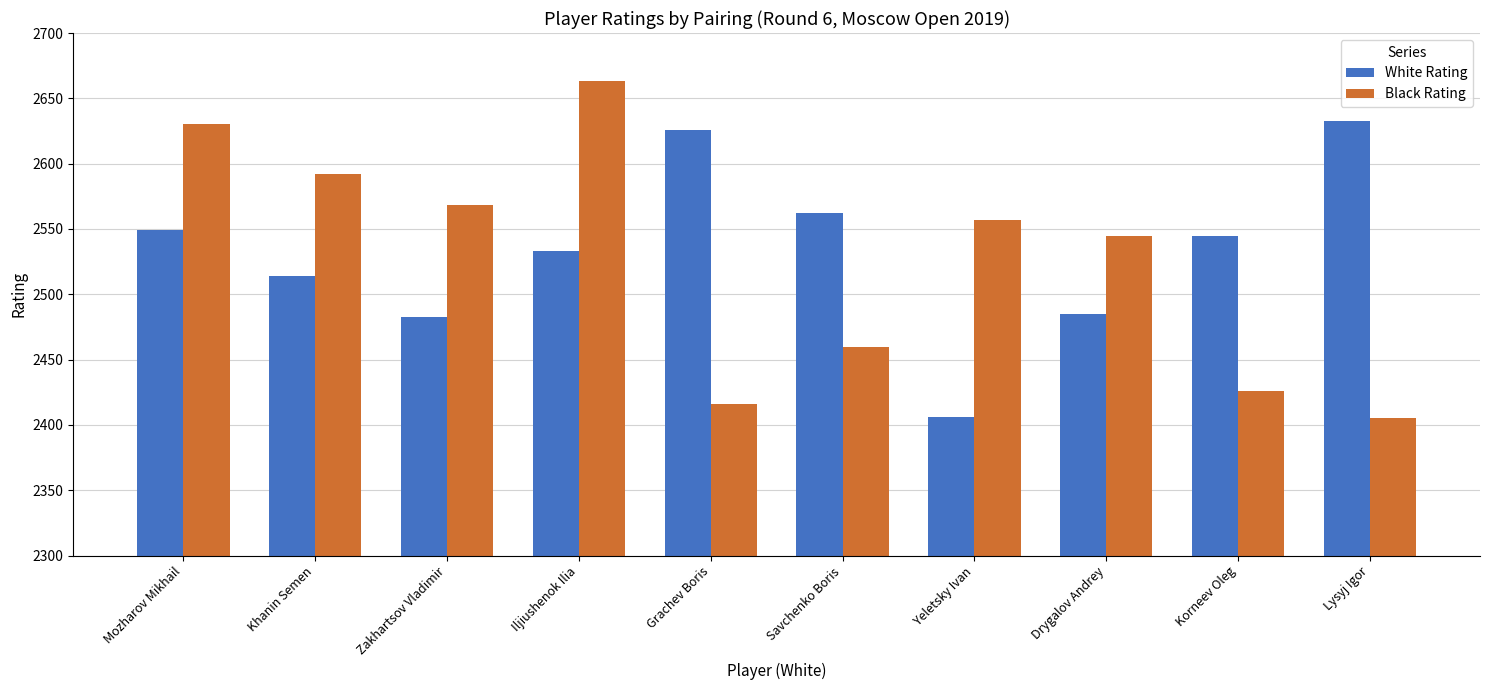

Reading left to right, list all the values displayed in this chart.

White Rating: Mozharov Mikhail=2549	Khanin Semen=2514	Zakhartsov Vladimir=2483	Iljiushenok Ilia=2533	Grachev Boris=2626	Savchenko Boris=2562	Yeletsky Ivan=2406	Drygalov Andrey=2485	Korneev Oleg=2545	Lysyj Igor=2633
Black Rating: Mozharov Mikhail=2630	Khanin Semen=2592	Zakhartsov Vladimir=2568	Iljiushenok Ilia=2663	Grachev Boris=2416	Savchenko Boris=2460	Yeletsky Ivan=2557	Drygalov Andrey=2545	Korneev Oleg=2426	Lysyj Igor=2405